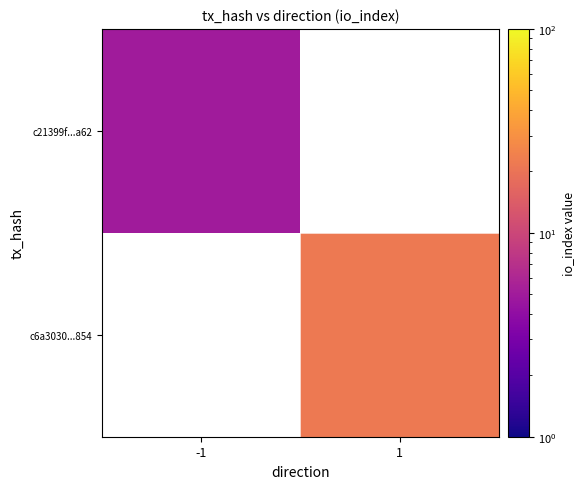

List the labels in order of c6a3030...854 value, smallest first.

-1, 1